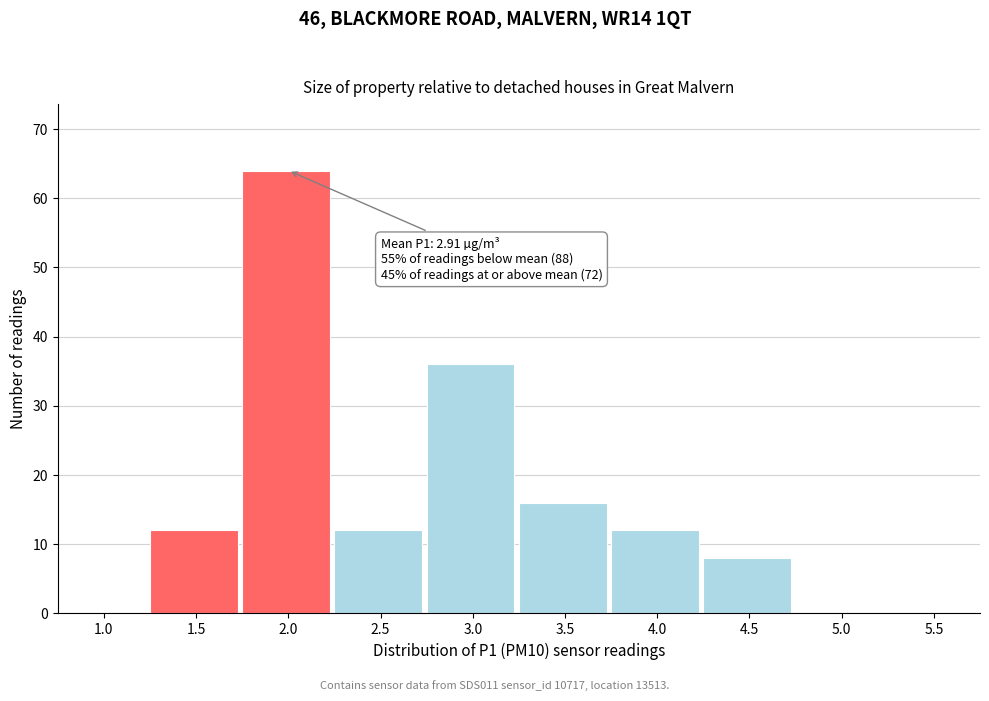

Reading left to right, extract all data points from this chart.

1.0=0	1.5=12	2.0=64	2.5=12	3.0=36	3.5=16	4.0=12	4.5=8	5.0=0	5.5=0